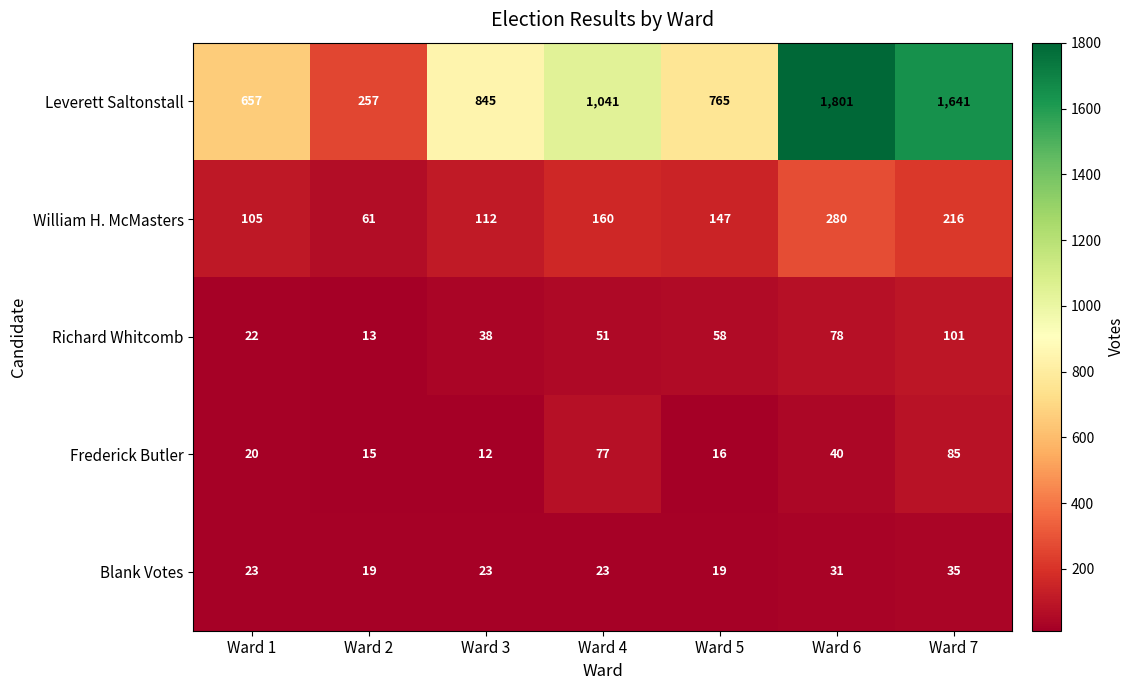

What is the highest value of the Frederick Butler series?

85